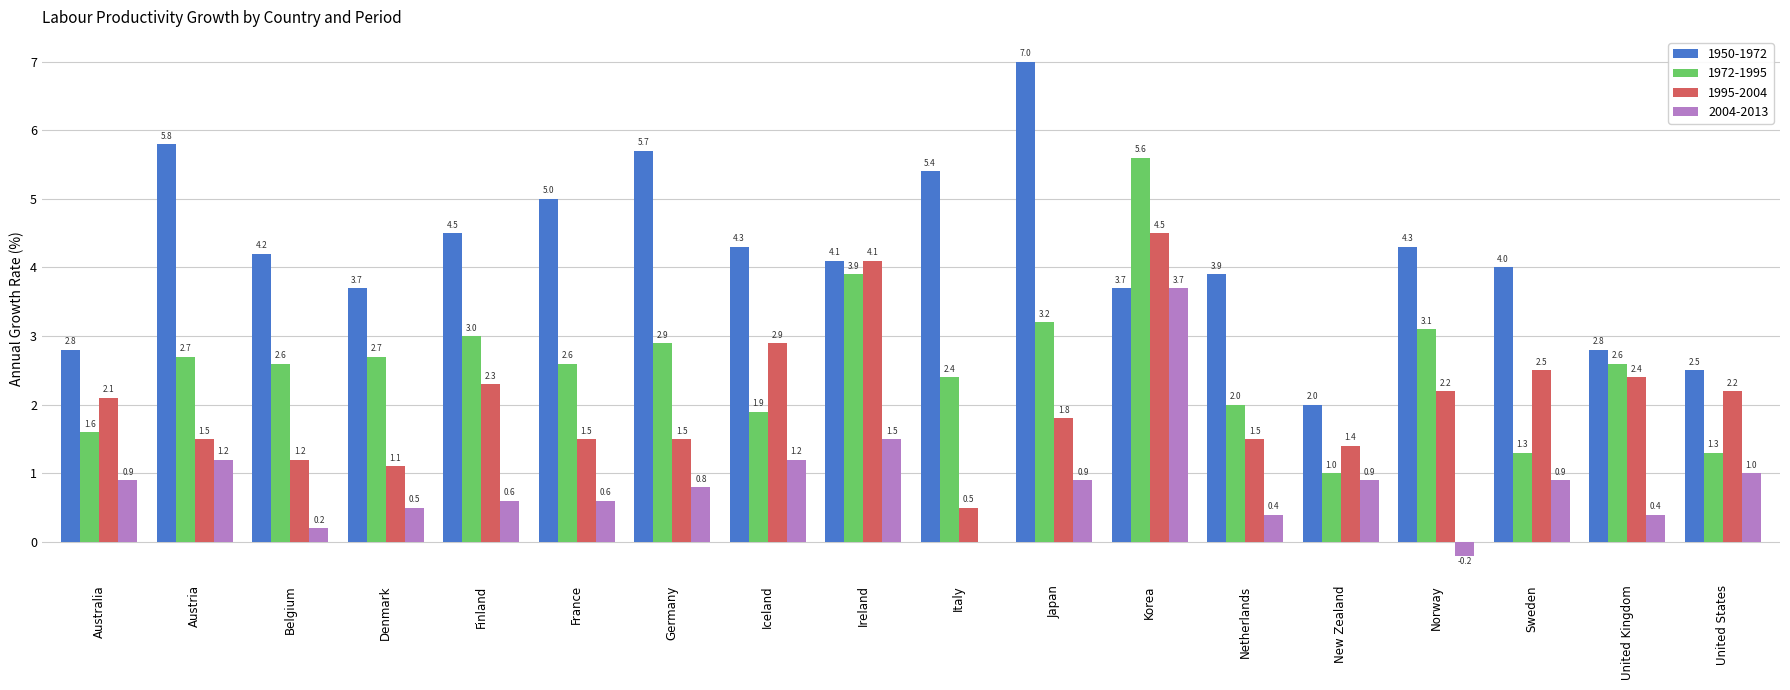

Which series has the largest total across all categories?

1950-1972